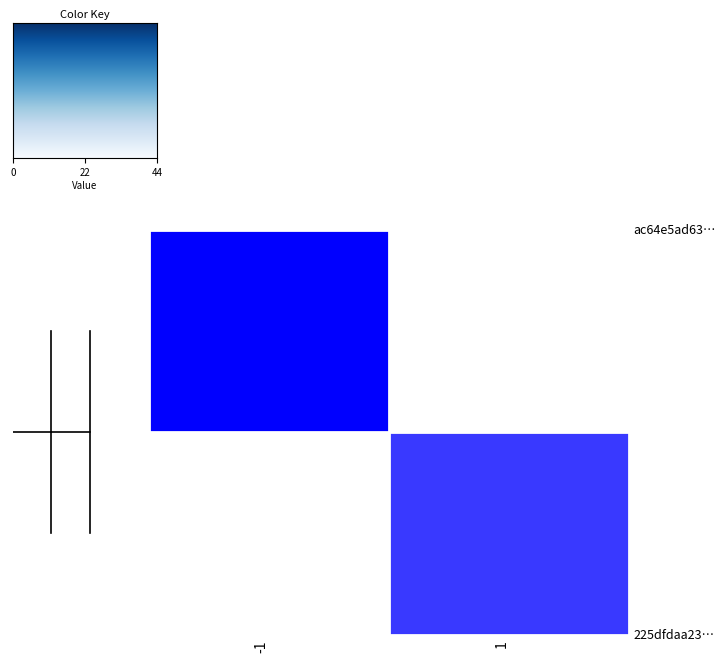

How many data points does each series have?

2